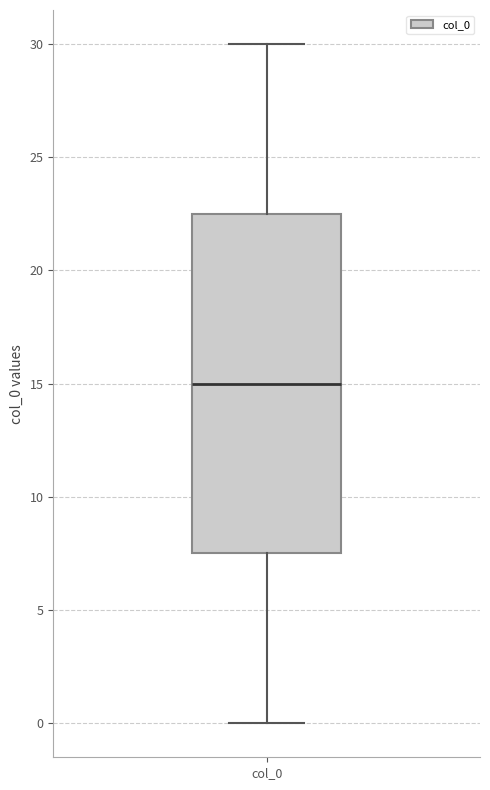

Read this box plot against the y-axis: the position of the median line, the range covered by the box, and the ends of both whiskers. The values are not printed on the chart, so give them approximately, as read against the axis.

median 15.0, box 7.5 to 22.5, whiskers 0.0 to 30.0